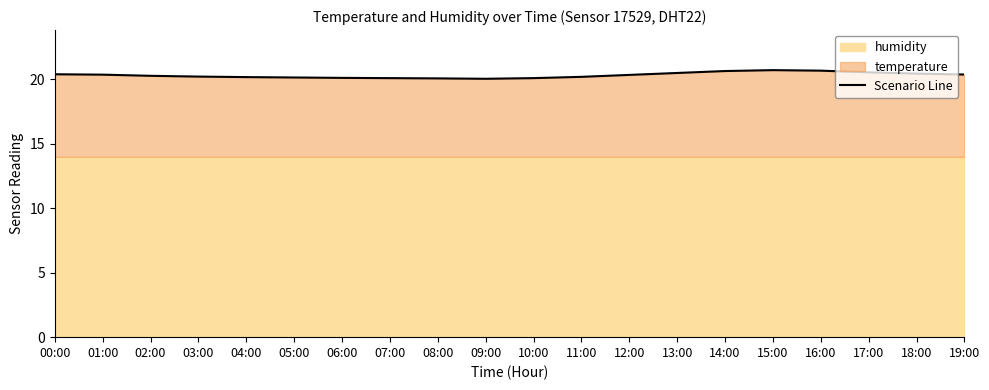

Is it true that the value at 11:00 is 28.6?

False